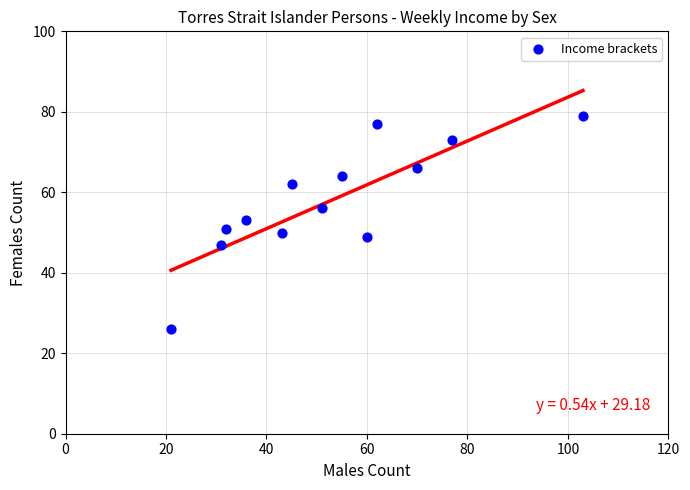

What is the range of X values (max minus min)?

82